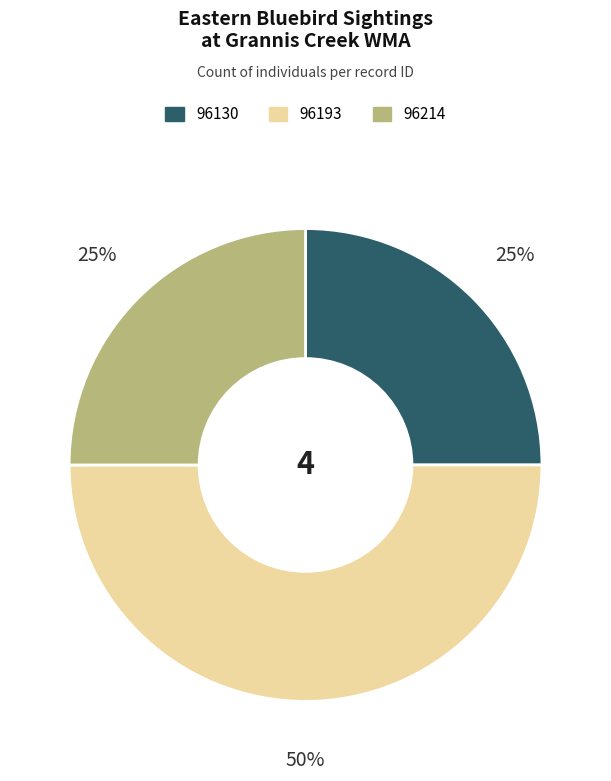

To the nearest percent, what is the difference between the 96130 and 96193 slice percentages?

25%